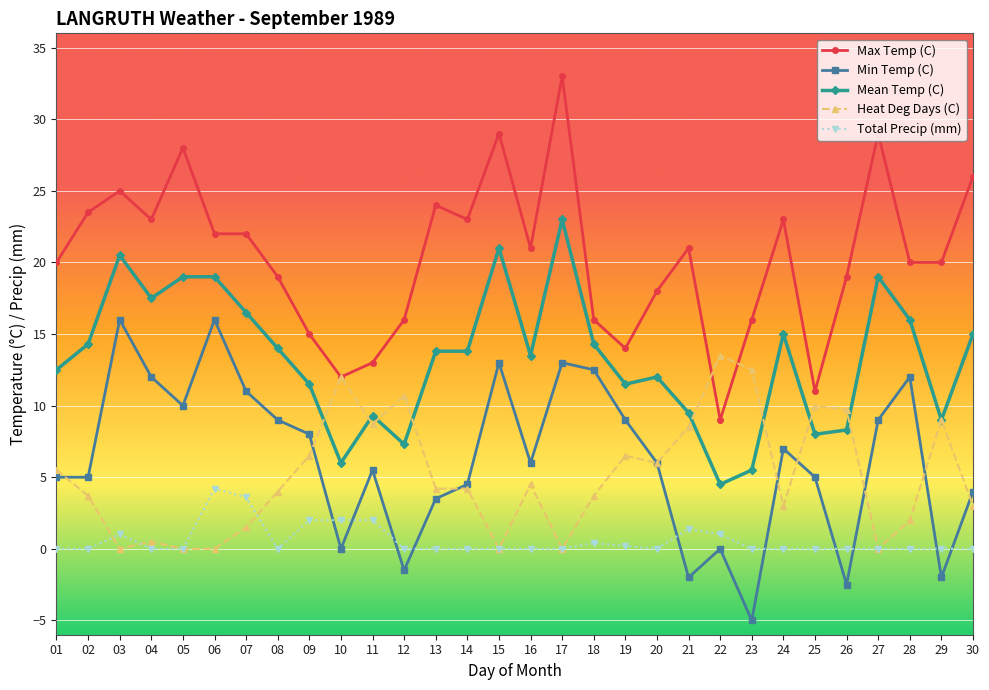

True or false: Max Temp (C) and Min Temp (C) intersect in this chart.

False